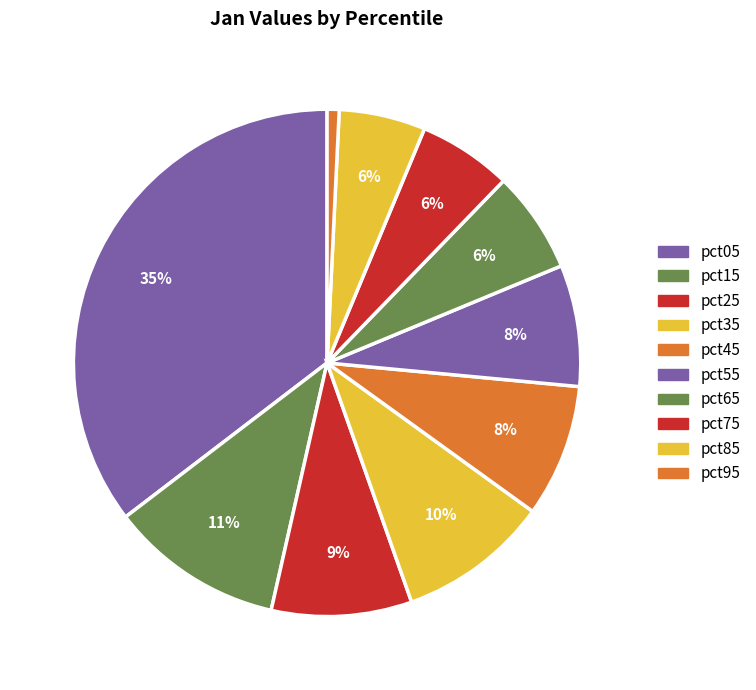

How many slices are in this pie chart?

10